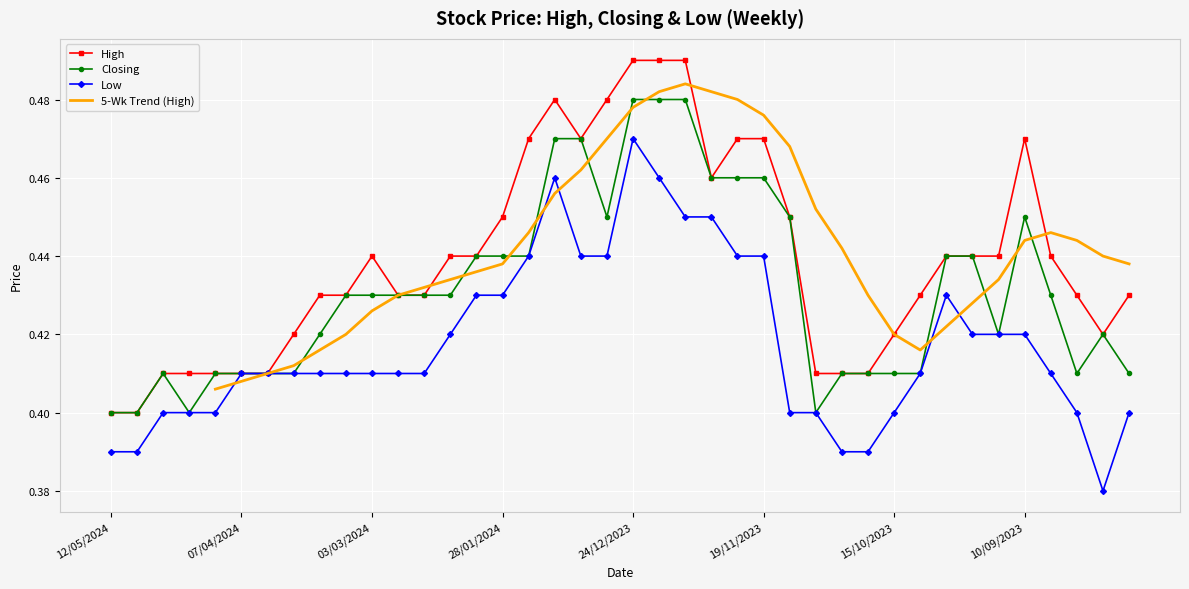

True or false: Closing has more than 0 points higher than both neighbors.

True